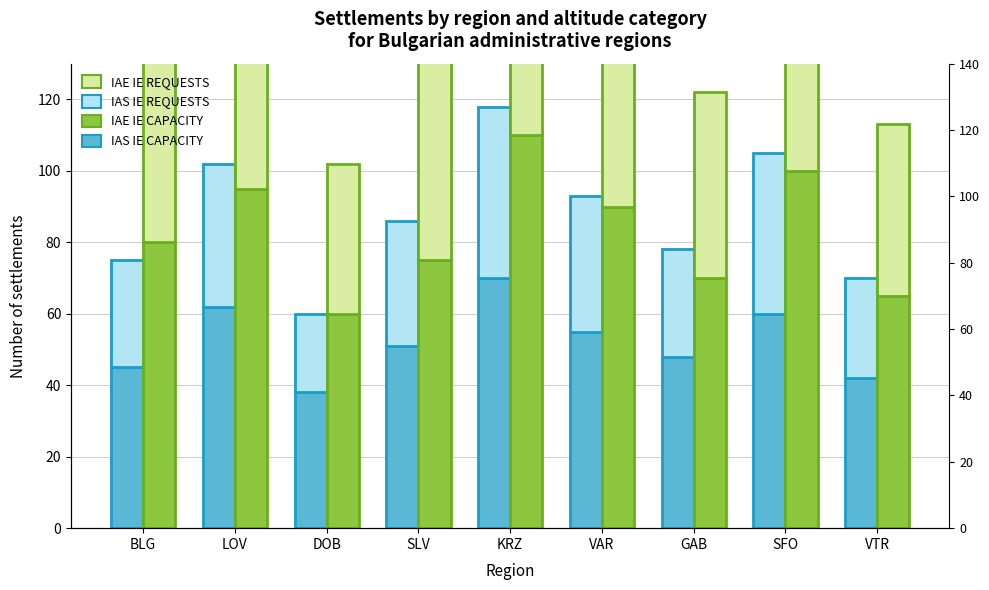

What value does the IAS IE CAPACITY series have at SFO, to the nearest 10?

60